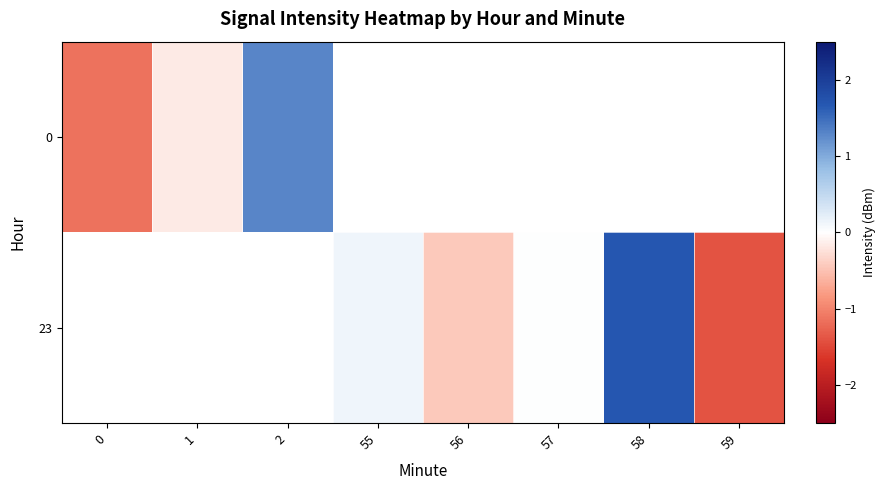

How many positive values does the row_1 series have?

3